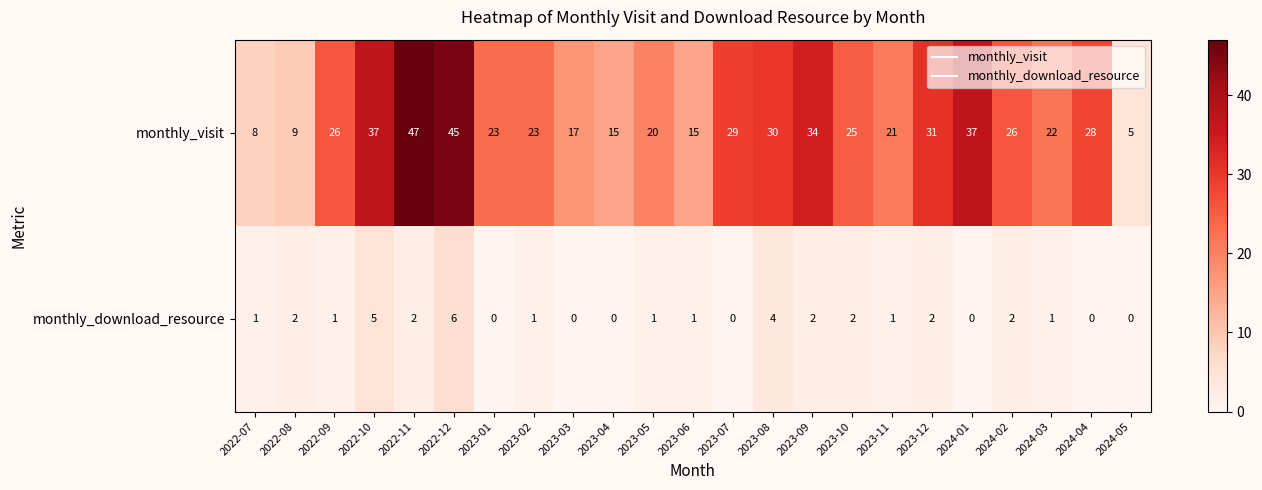

Which series has the largest total across all categories?

monthly_visit